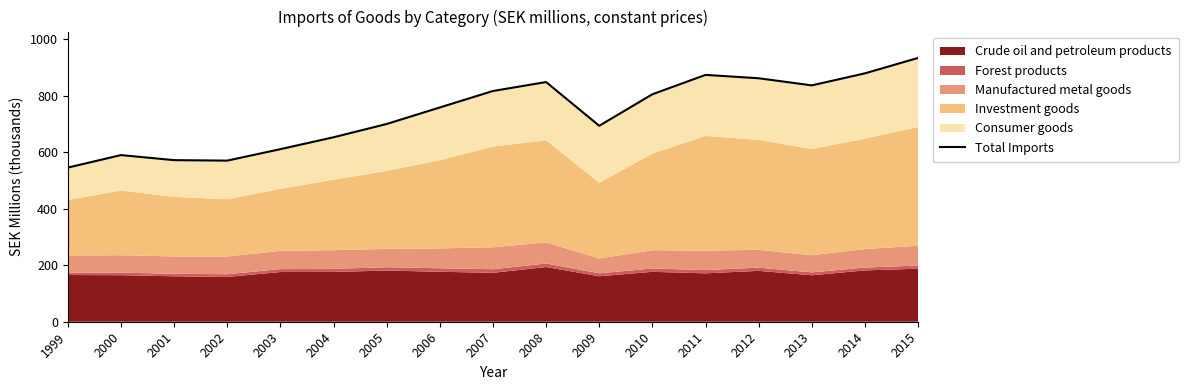

At which label is the value closest to 740?

2006